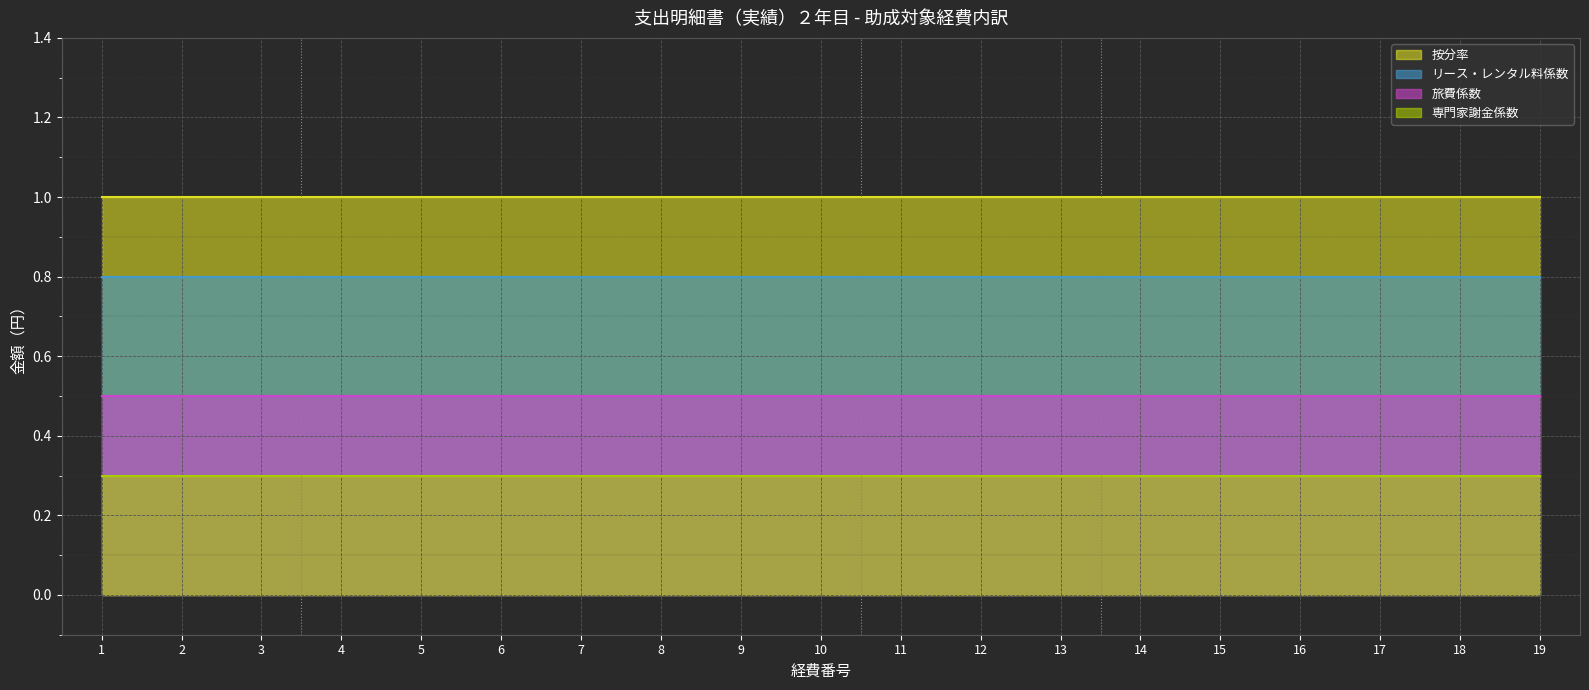

Rank the series at 17 from highest to lowest value.

按分率, リース・レンタル料係数, 旅費係数, 専門家謝金係数